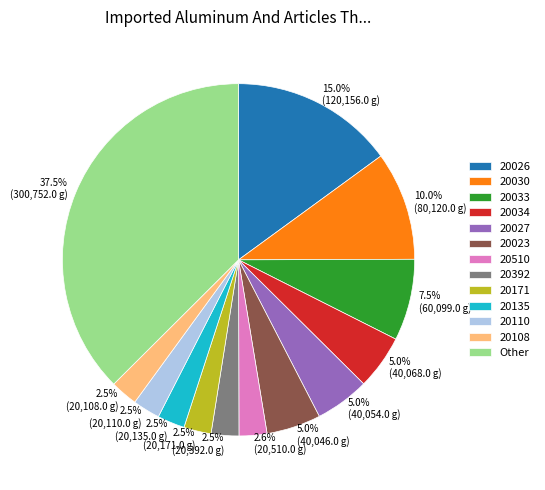

How many segments does this pie chart have?

13